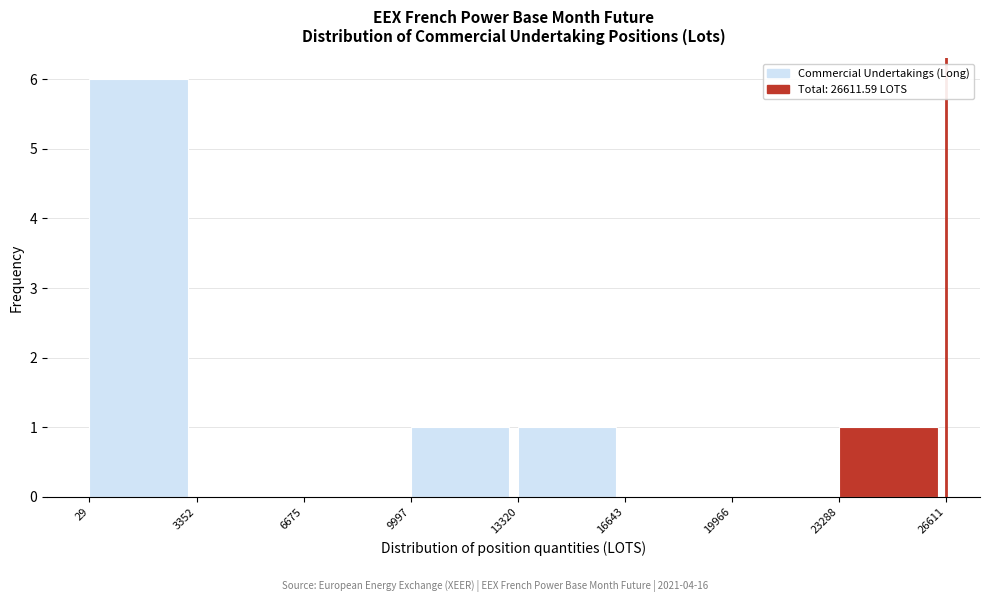

Reading left to right, transcribe this chart: for each bar, give the range it covers on the x-axis and its height. The values are not printed on the chart, so give them approximately, as read against the axis.

29 to 3352: 6
3352 to 6675: 0
6675 to 9997: 0
9997 to 13320: 1
13320 to 16643: 1
16643 to 19966: 0
19966 to 23288: 0
23288 to 26611: 1